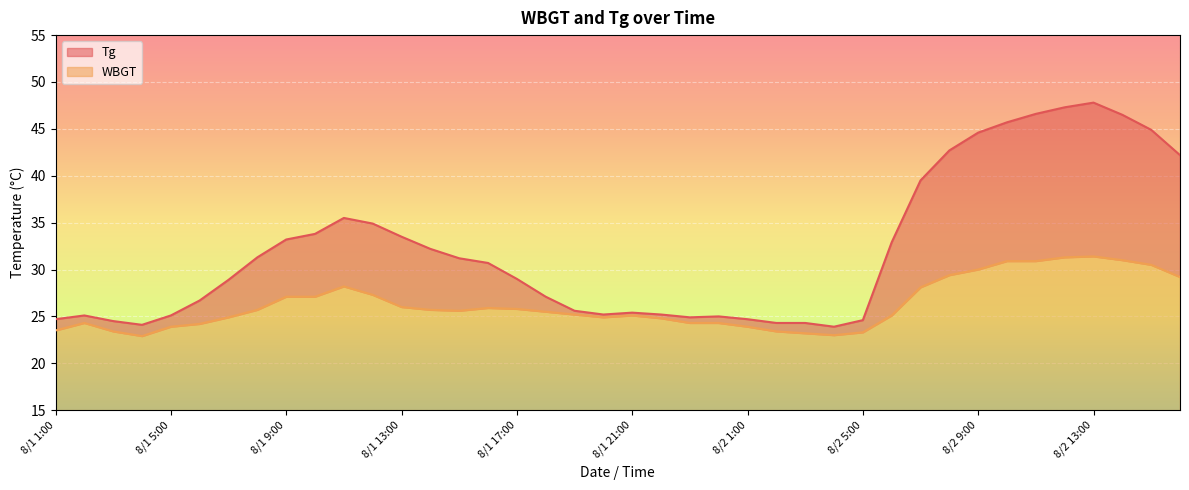

Where is WBGT nearest to the value 27?

8/1 9:00